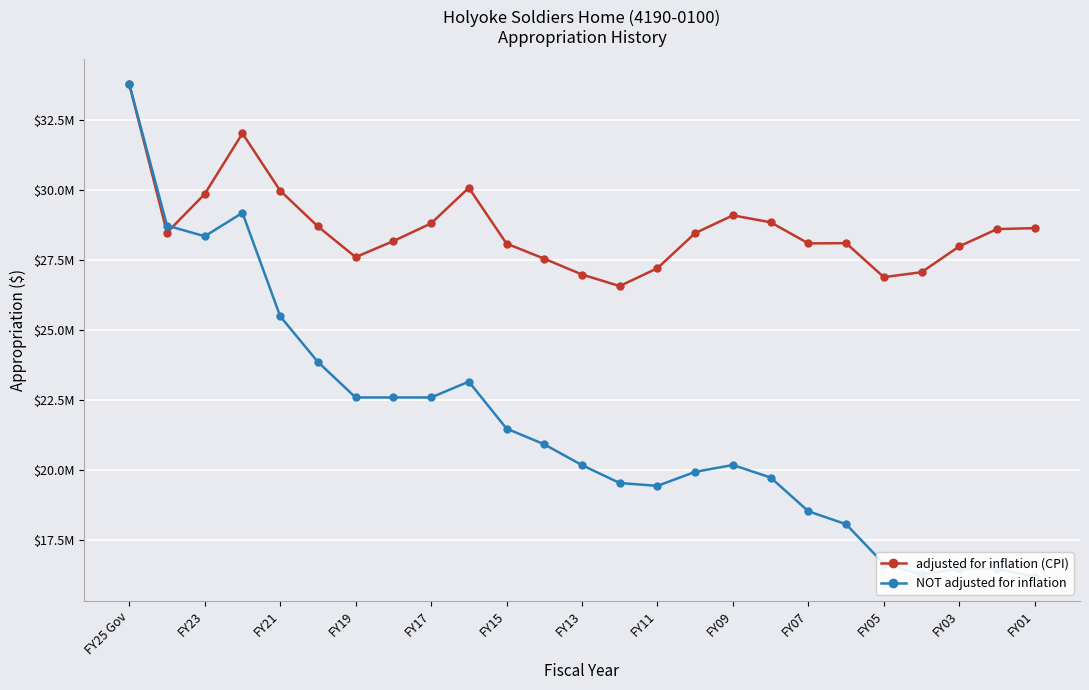

After their last crossing, which series has the higher values: NOT adjusted for inflation or adjusted for inflation (CPI)?

adjusted for inflation (CPI)